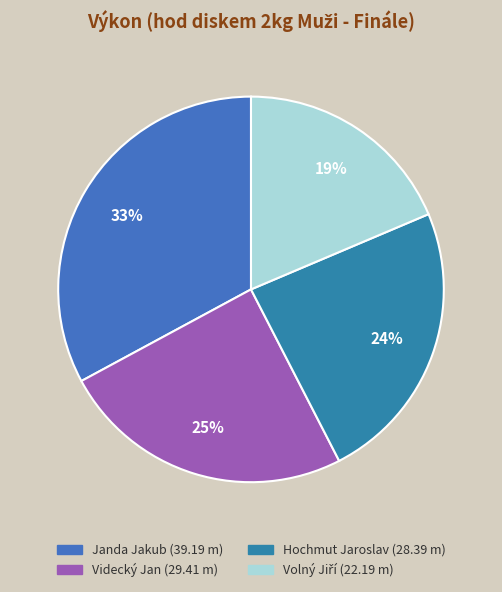

To the nearest percent, what portion does Hochmut Jaroslav represent?

24%